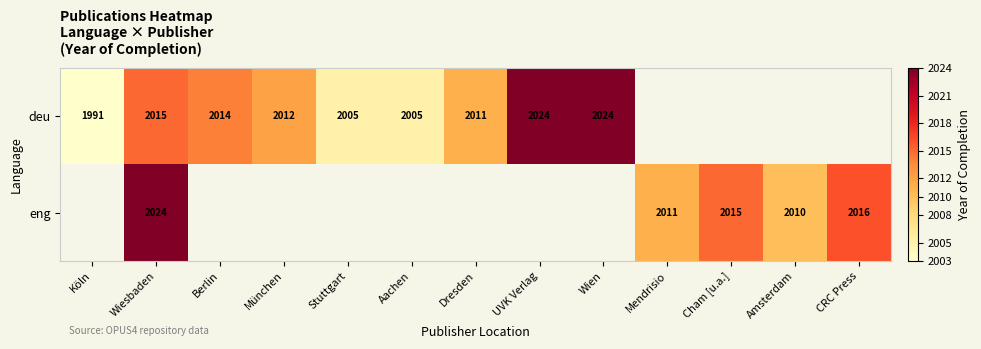

The deu series shows 2024 at UVK Verlag. True or false?

True